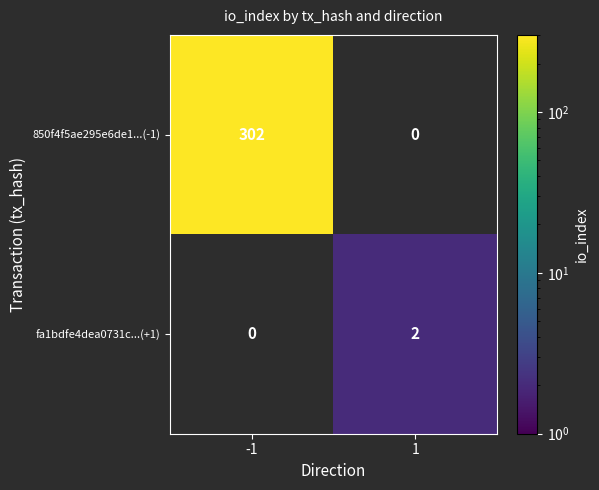

What is the average value of the 850f4f5ae295e6de1...(-1) series?

151